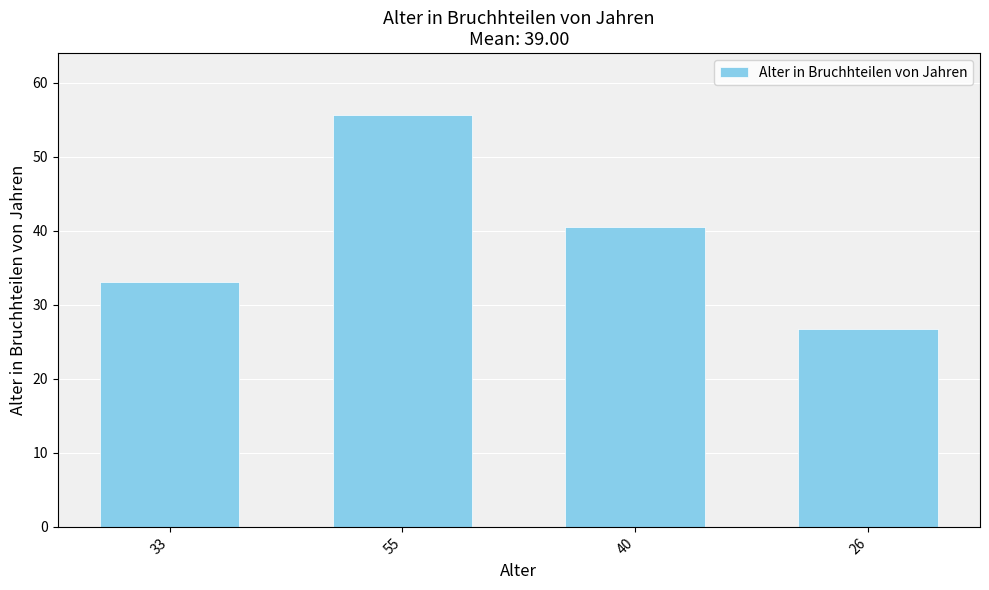

What is the difference between the maximum and second lowest values?

22.5